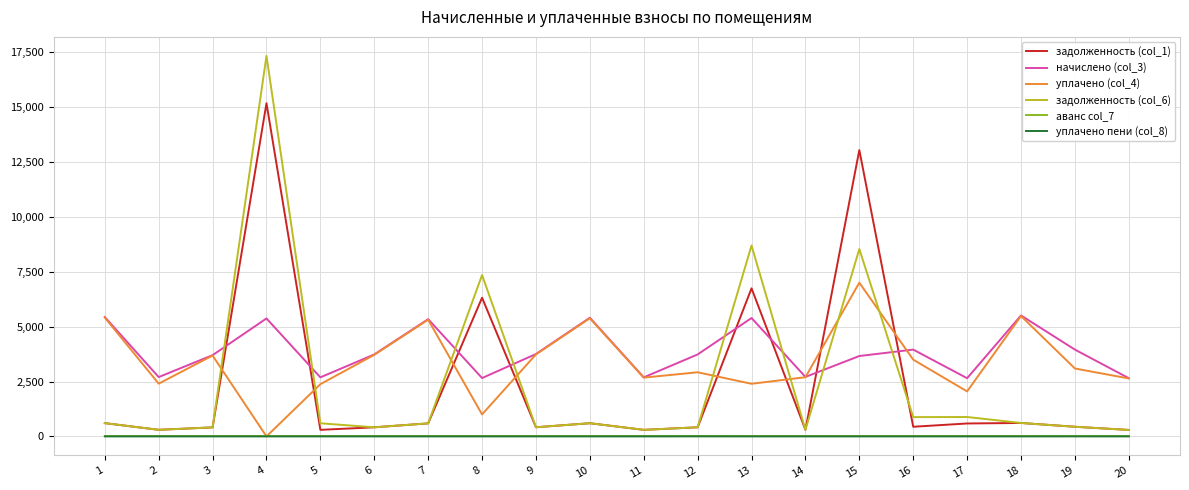

Does the chart have visible grid lines?

Yes